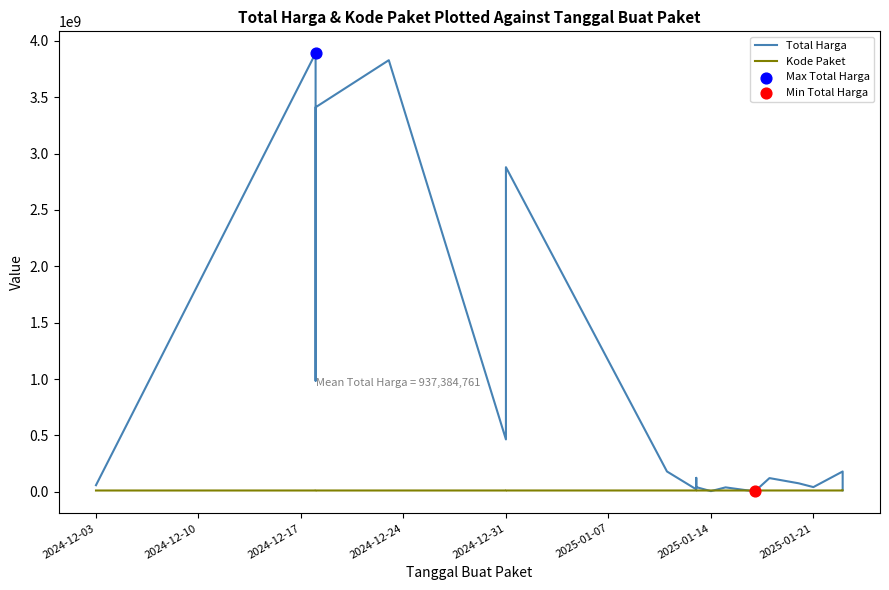

Which series has the largest total across all categories?

Total Harga